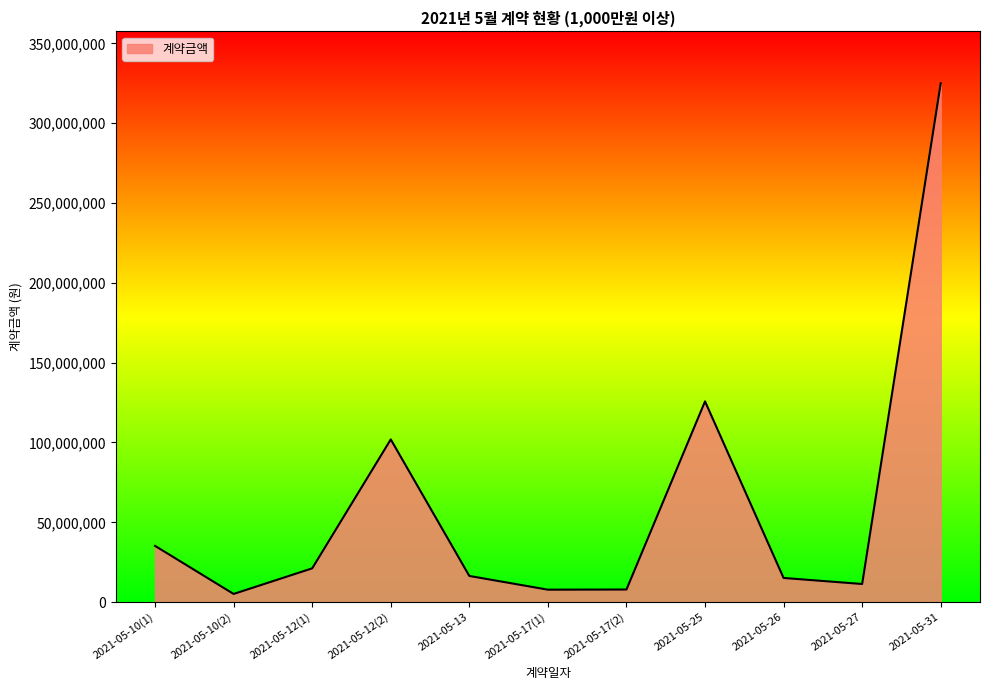

The value at 2021-05-25 is 125762224. True or false?

True